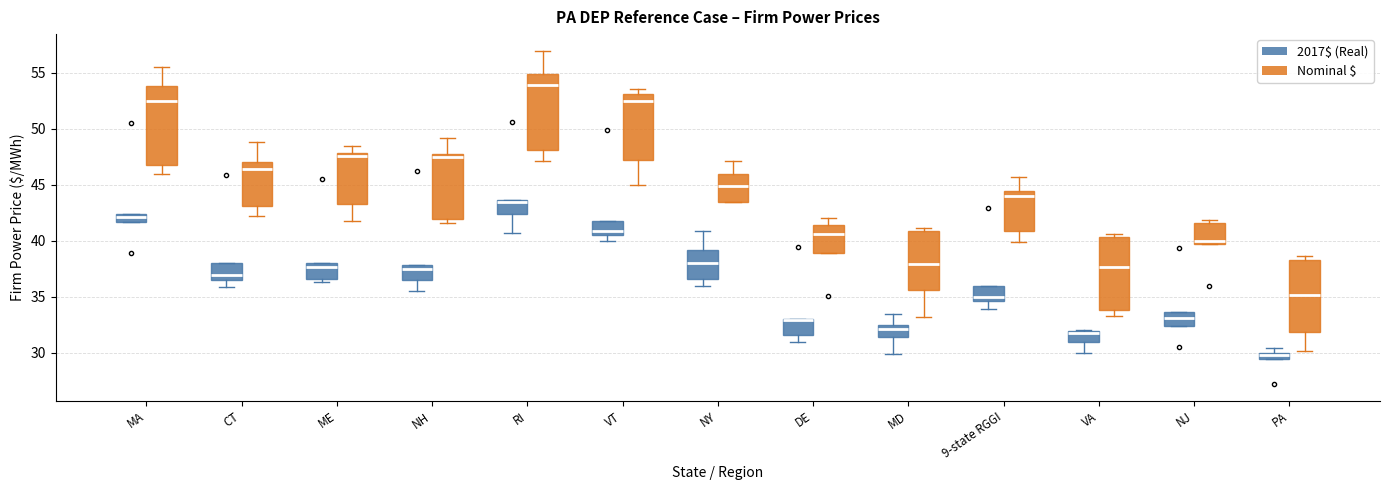

Where does the median line of the box for NY (Nominal $) sit on the y-axis? The values are not printed on the chart, so give them approximately, as read against the axis.

45.0